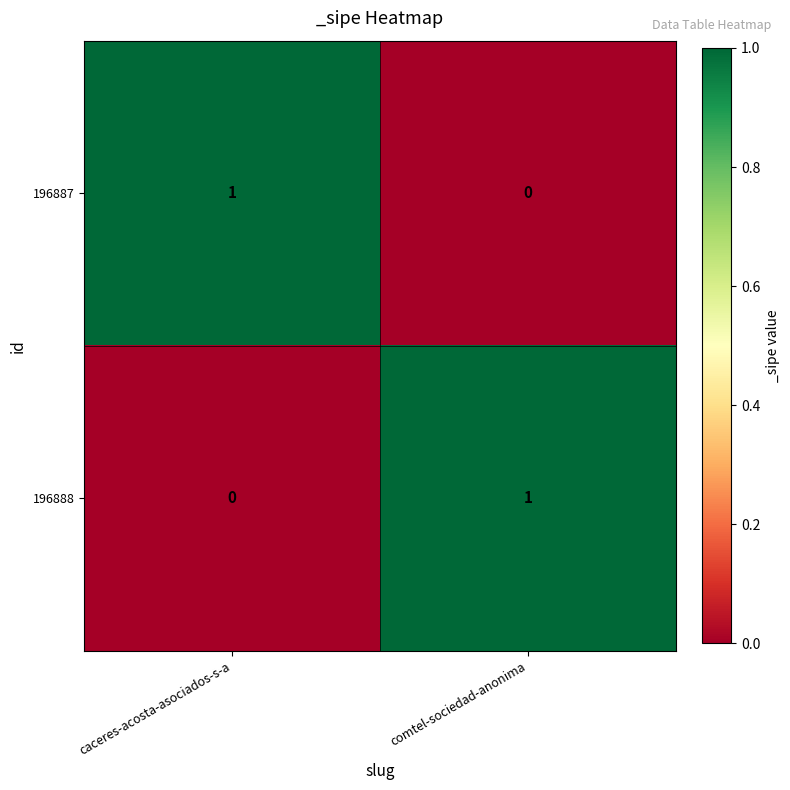

Count the number of categories in the chart.

2